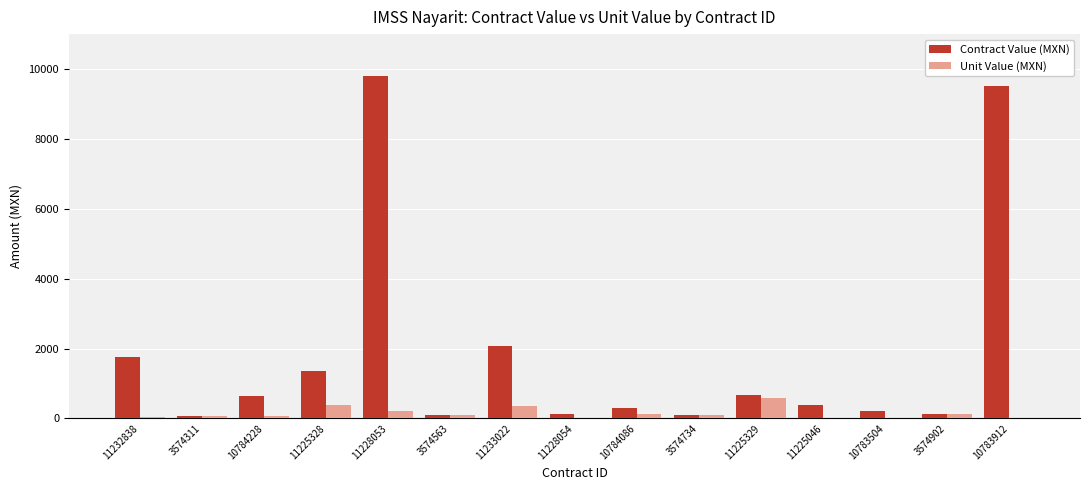

What is the highest value of the Unit Value (MXN) series?

582.0